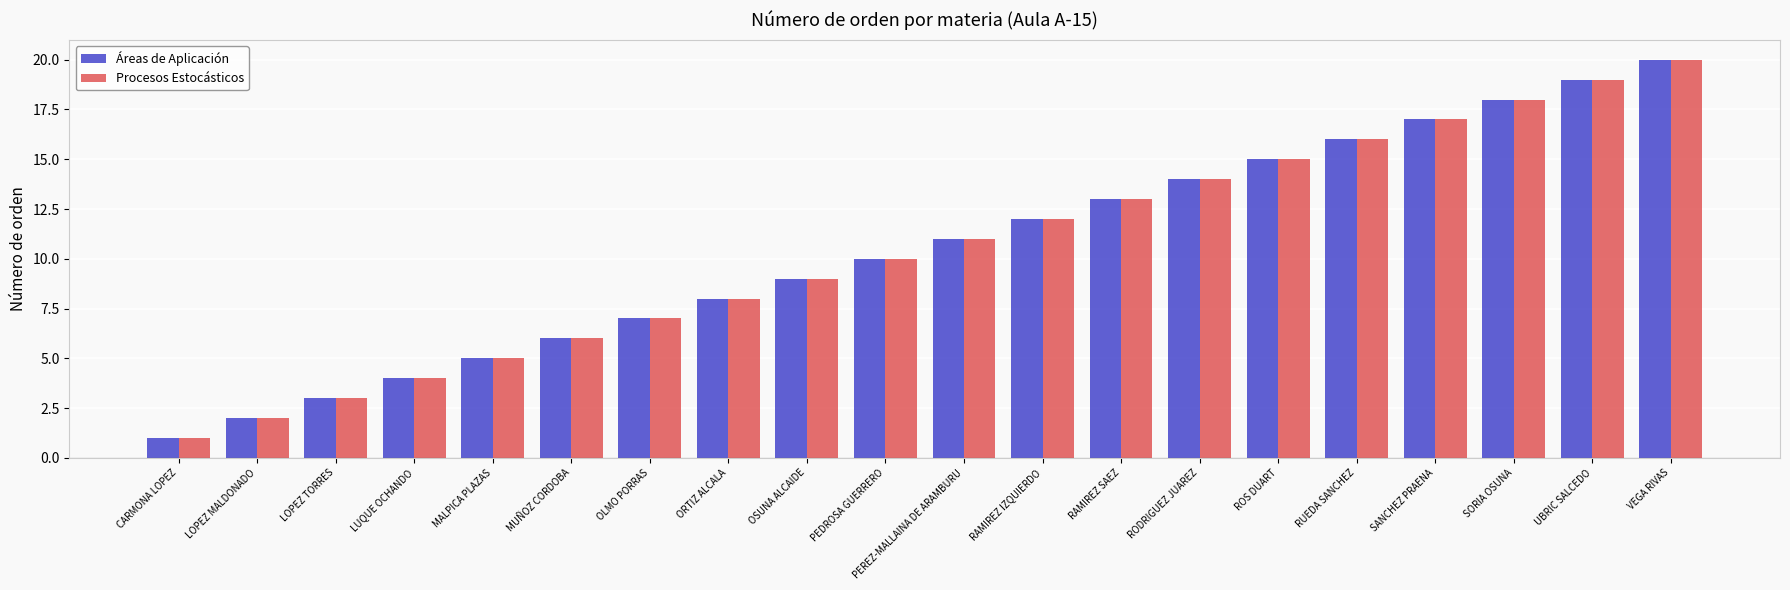

What is the value of the Procesos Estocásticos bar at the 5th from the left?

5